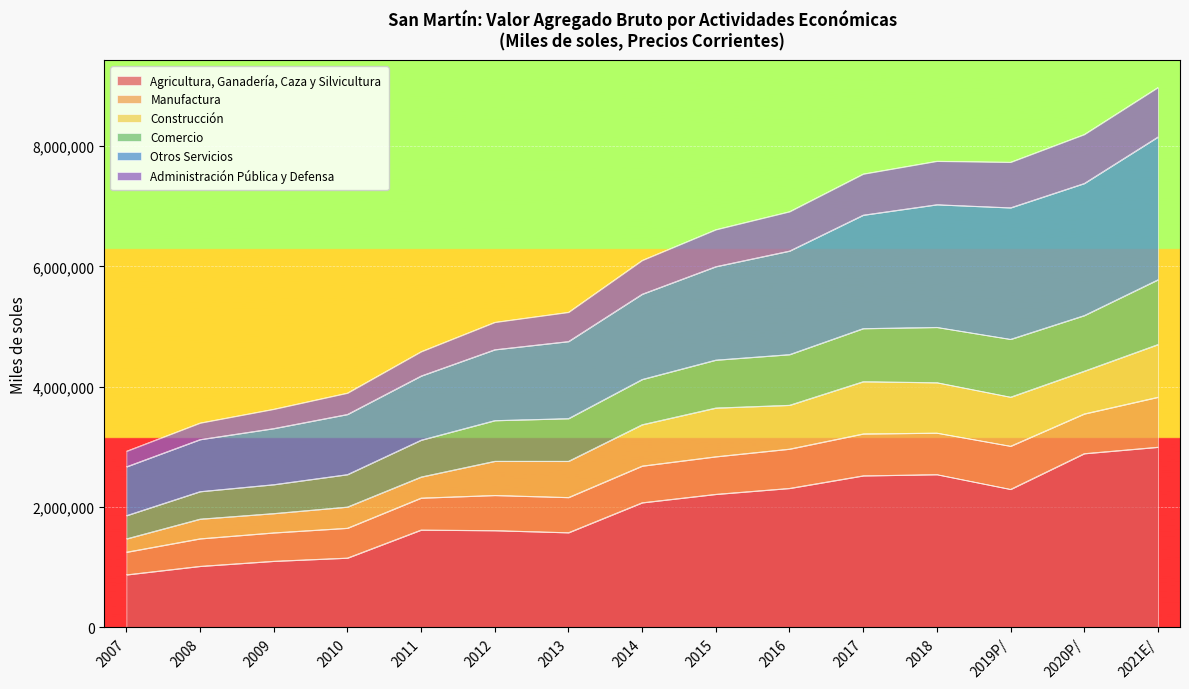

What is the total value across all series at 2010?

3896823